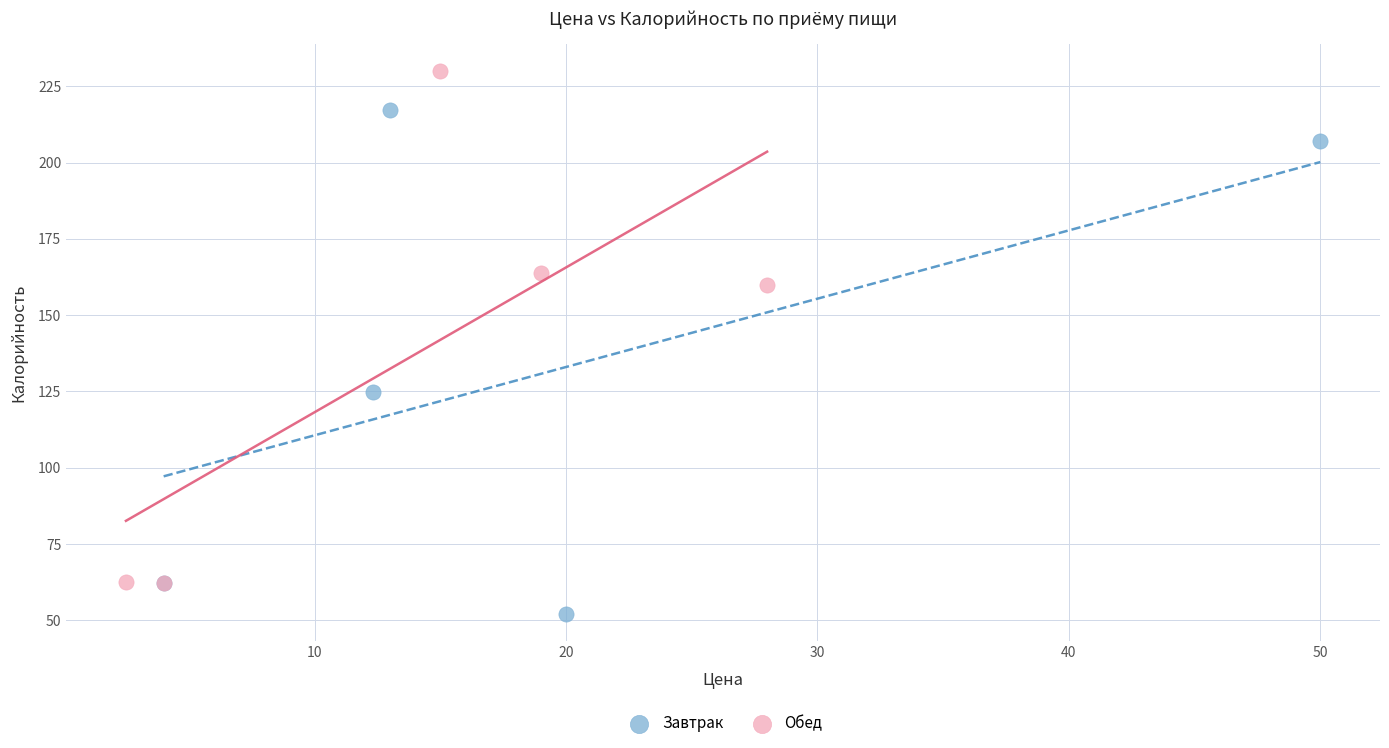

What are all the series names shown in the legend?

Завтрак, Обед